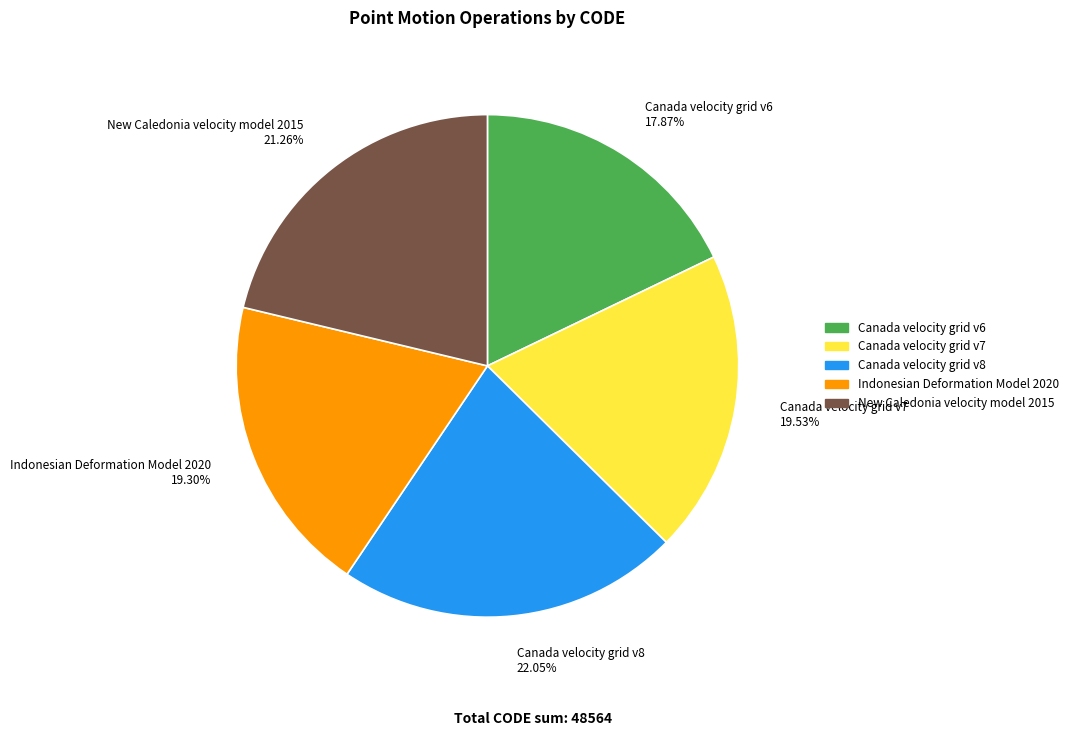

How many segments does this pie chart have?

5